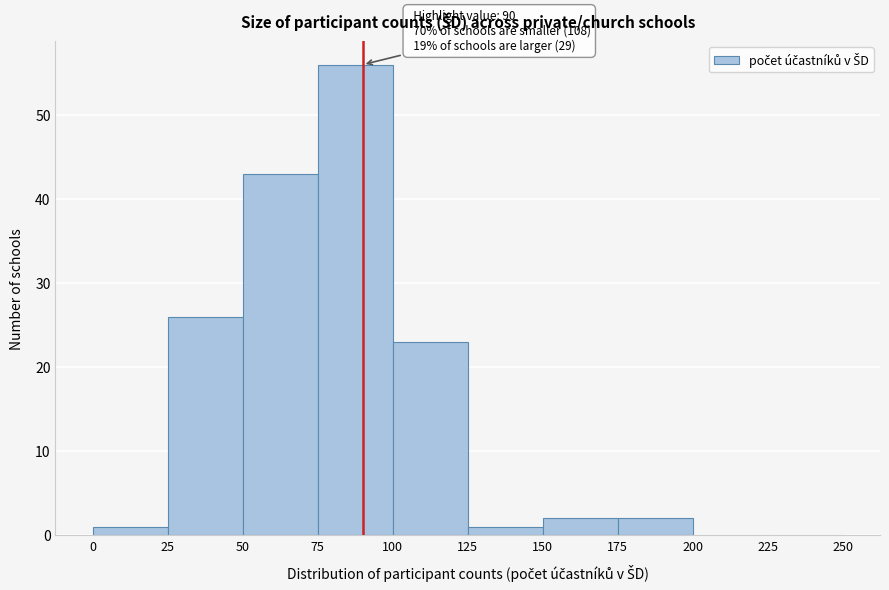

Which range on the x-axis has the tallest bar?

75 to 100